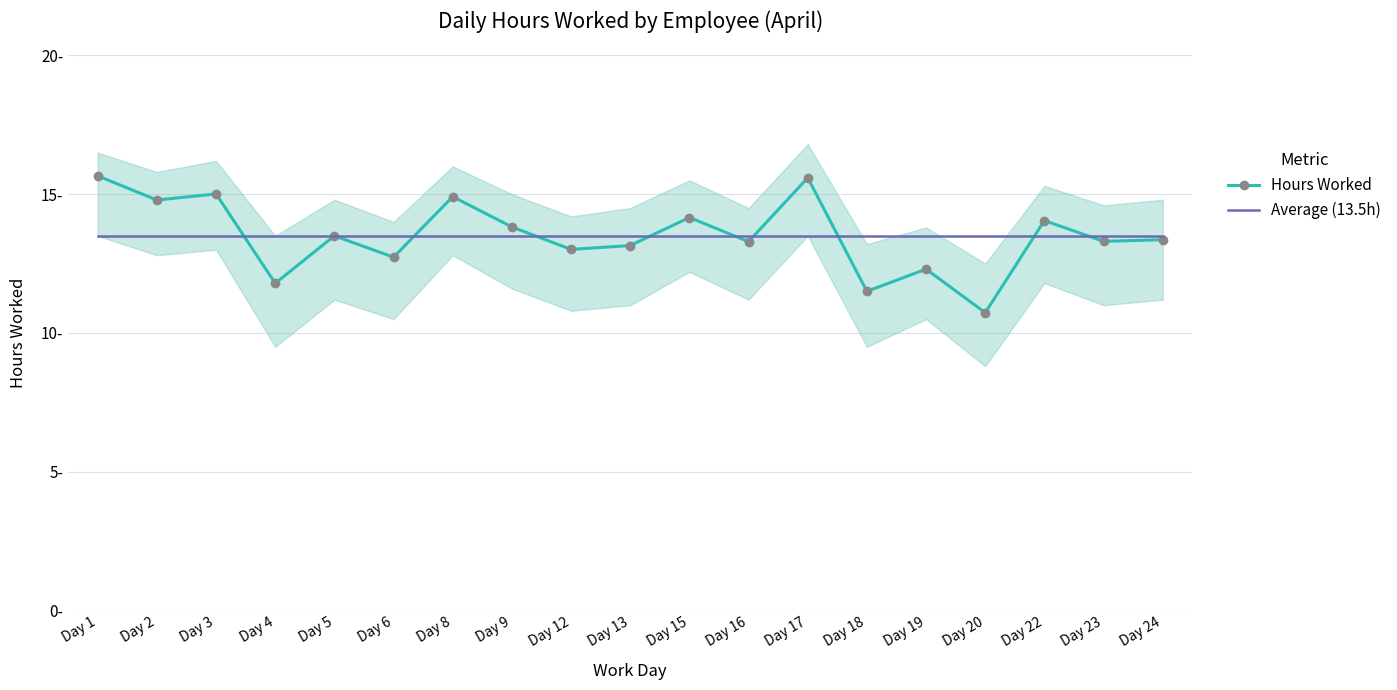

Reading left to right, list all the values displayed in this chart.

Hours Worked: Day 1=15.7	Day 2=14.8	Day 3=15.0	Day 4=11.8	Day 5=13.5	Day 6=12.7	Day 8=14.9	Day 9=13.8	Day 12=13.0	Day 13=13.2	Day 15=14.2	Day 16=13.3	Day 17=15.6	Day 18=11.5	Day 19=12.3	Day 20=10.7	Day 22=14.1	Day 23=13.3	Day 24=13.4
Average (13.5h): Day 1=13.5	Day 2=13.5	Day 3=13.5	Day 4=13.5	Day 5=13.5	Day 6=13.5	Day 8=13.5	Day 9=13.5	Day 12=13.5	Day 13=13.5	Day 15=13.5	Day 16=13.5	Day 17=13.5	Day 18=13.5	Day 19=13.5	Day 20=13.5	Day 22=13.5	Day 23=13.5	Day 24=13.5